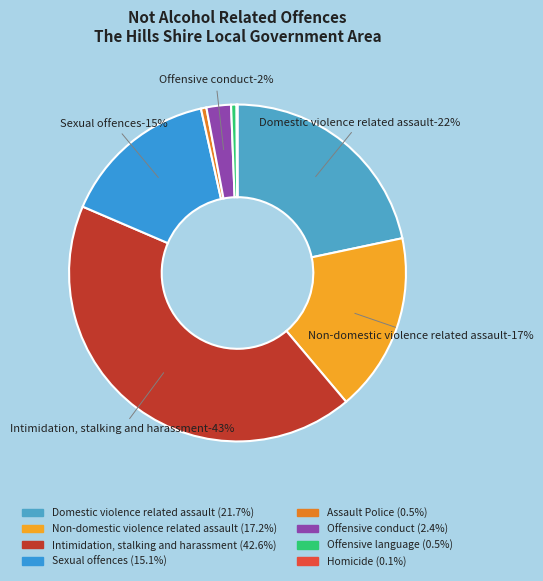

Is Offensive language the majority of the pie?

No